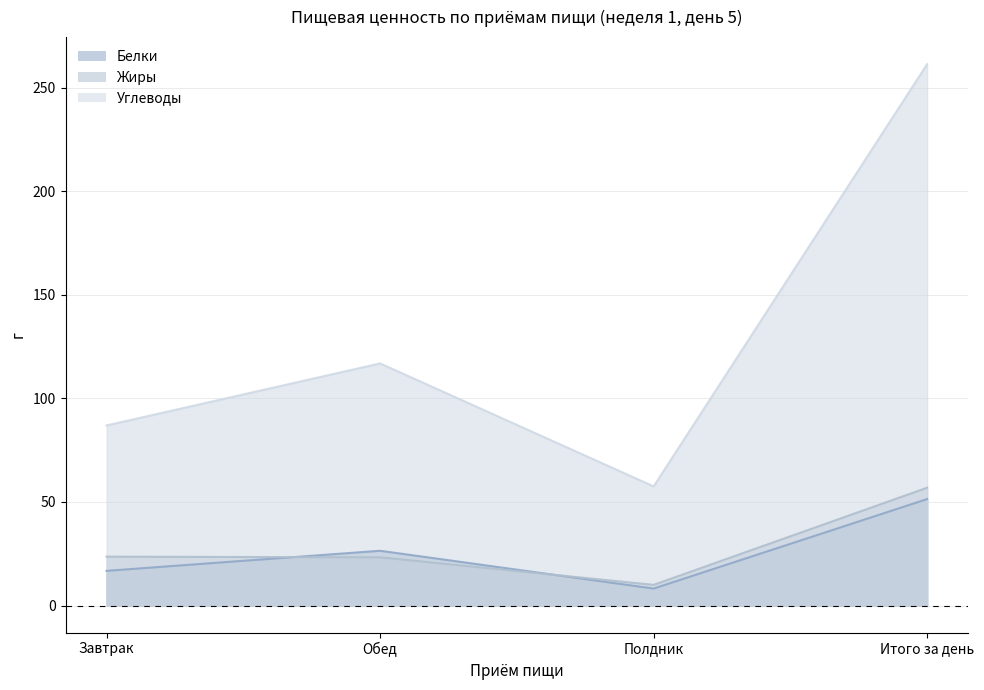

True or false: Жиры and Углеводы cross at least once.

False